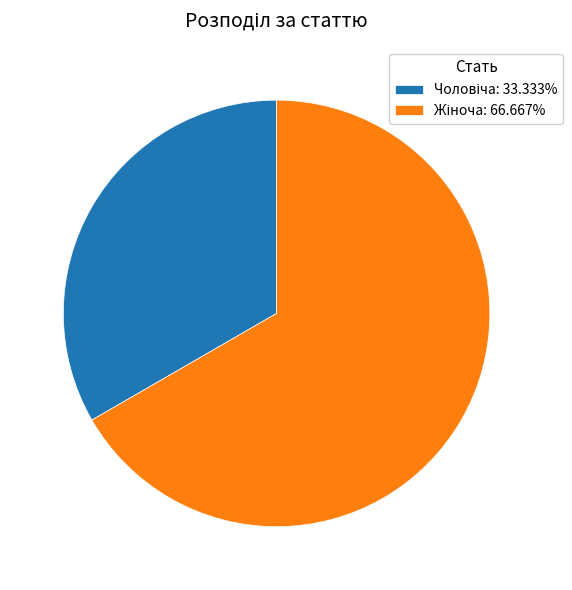

To the nearest percent, what is the average slice percentage?

50%